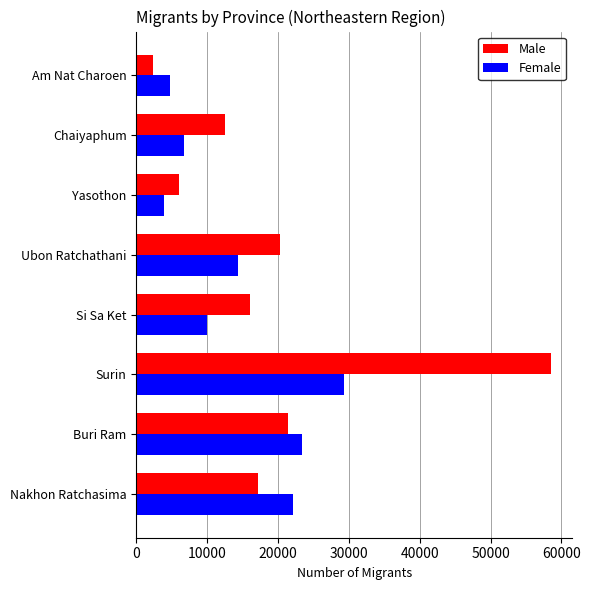

At which label is Male closest to 30474?

Buri Ram